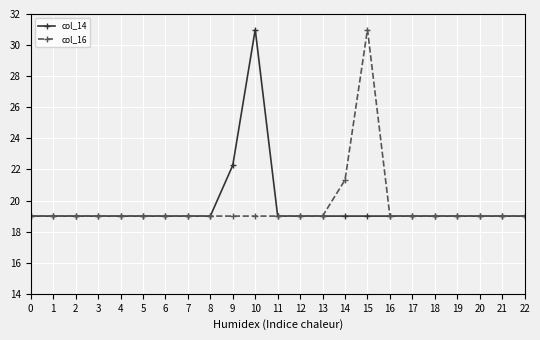

Which series changed the most between 10 and 16?

col_14